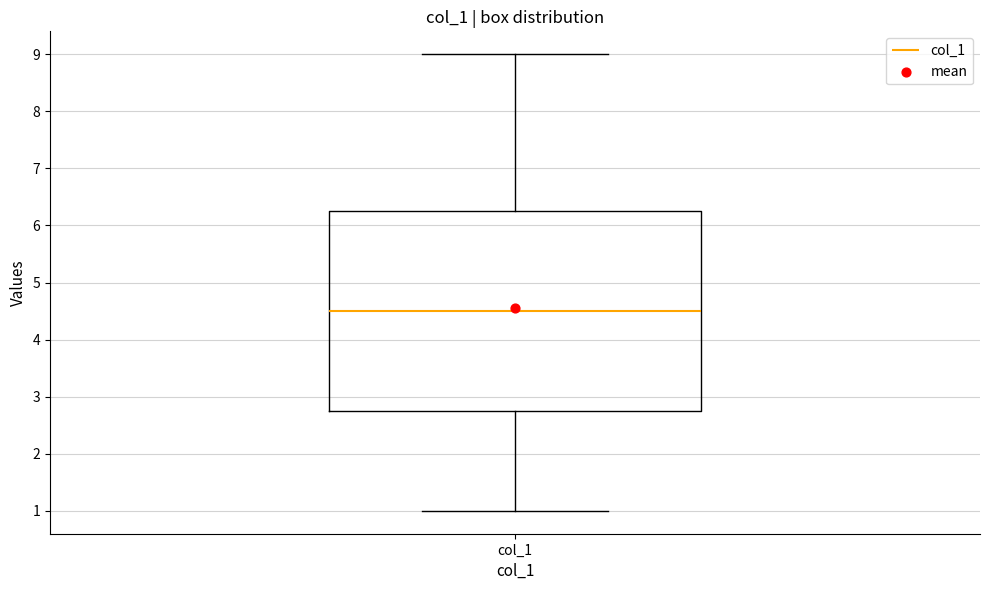

Where does the upper whisker of the box for col_1 end on the y-axis? The values are not printed on the chart, so give them approximately, as read against the axis.

9.0